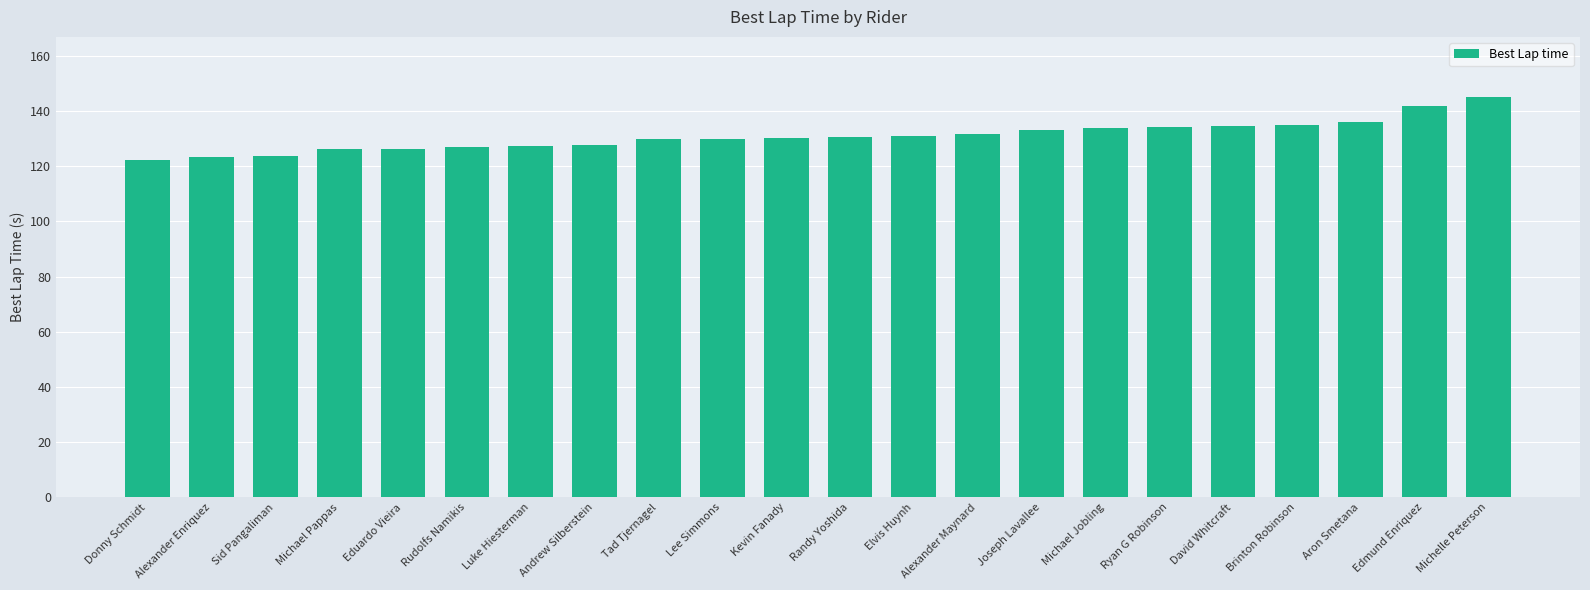

What is the label of the 10th bar from the right?

Elvis Huynh